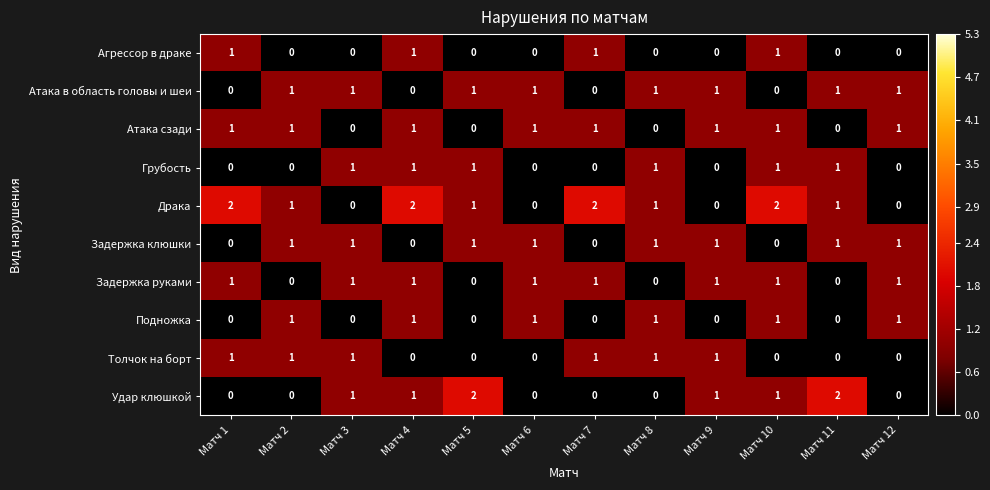

How many Толчок на борт values are between 0 and 1?

12